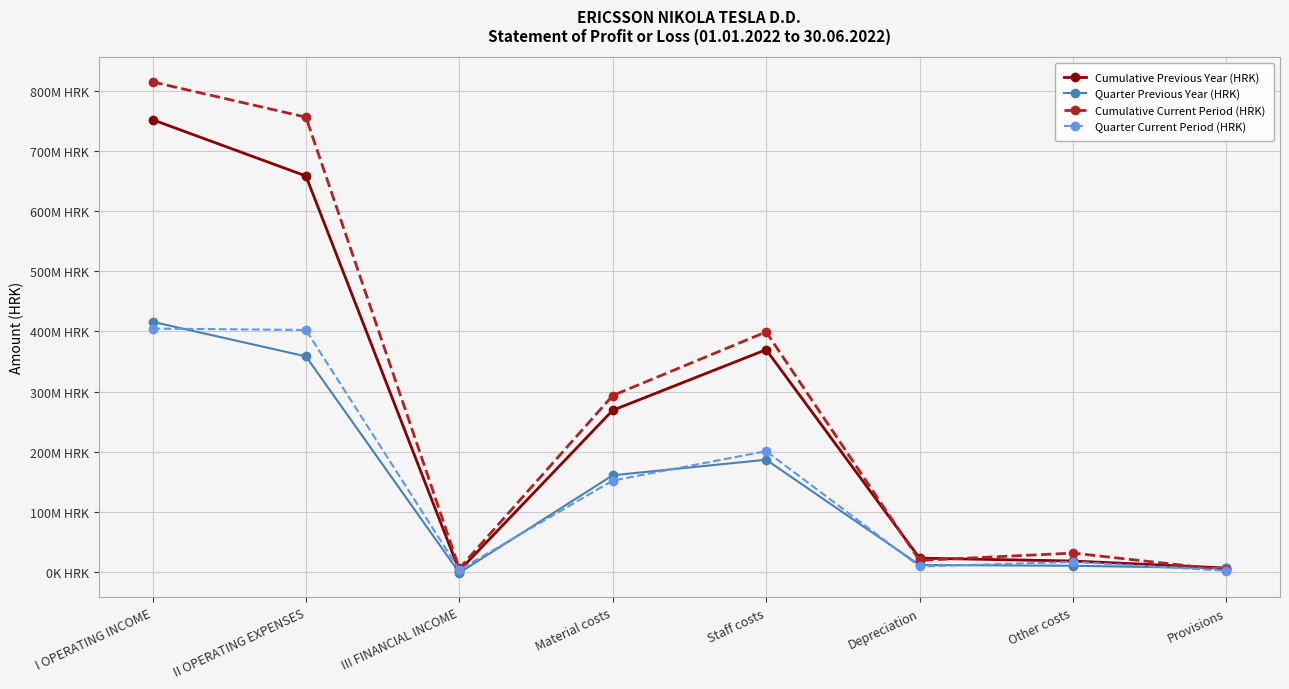

True or false: Cumulative Previous Year (HRK) has more than 2 points higher than both neighbors.

False